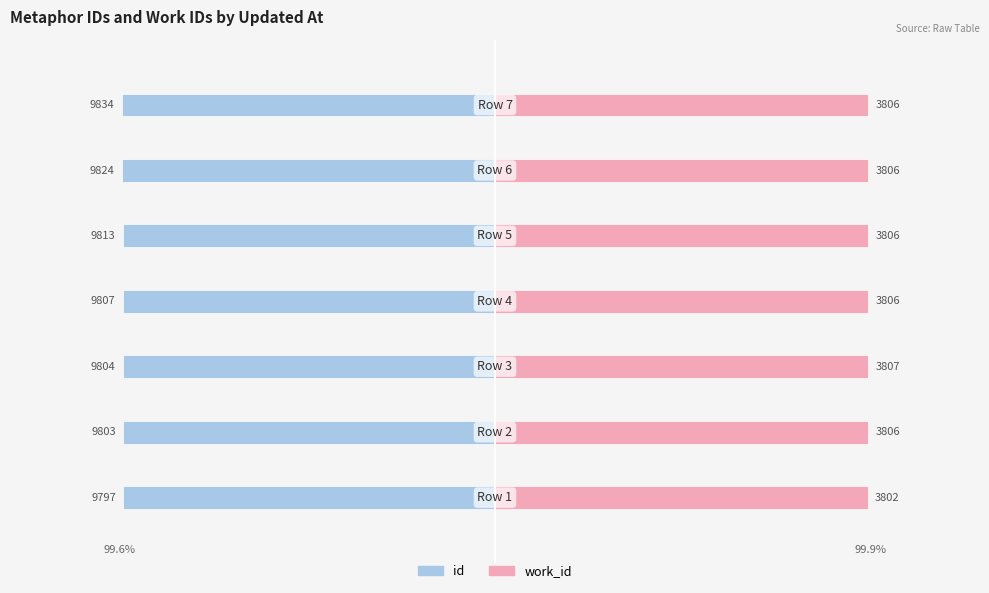

The value of work_id at 0 is 0.4. True or false?

False